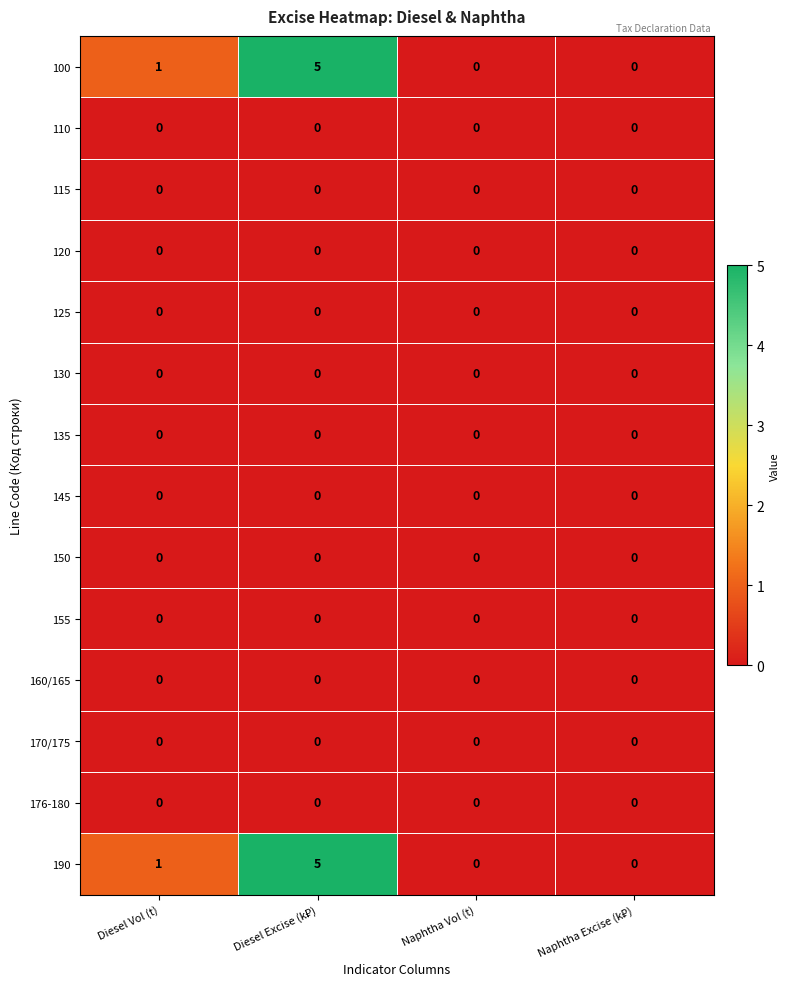

What is the difference between the maximum and minimum values in the 100 series?

5